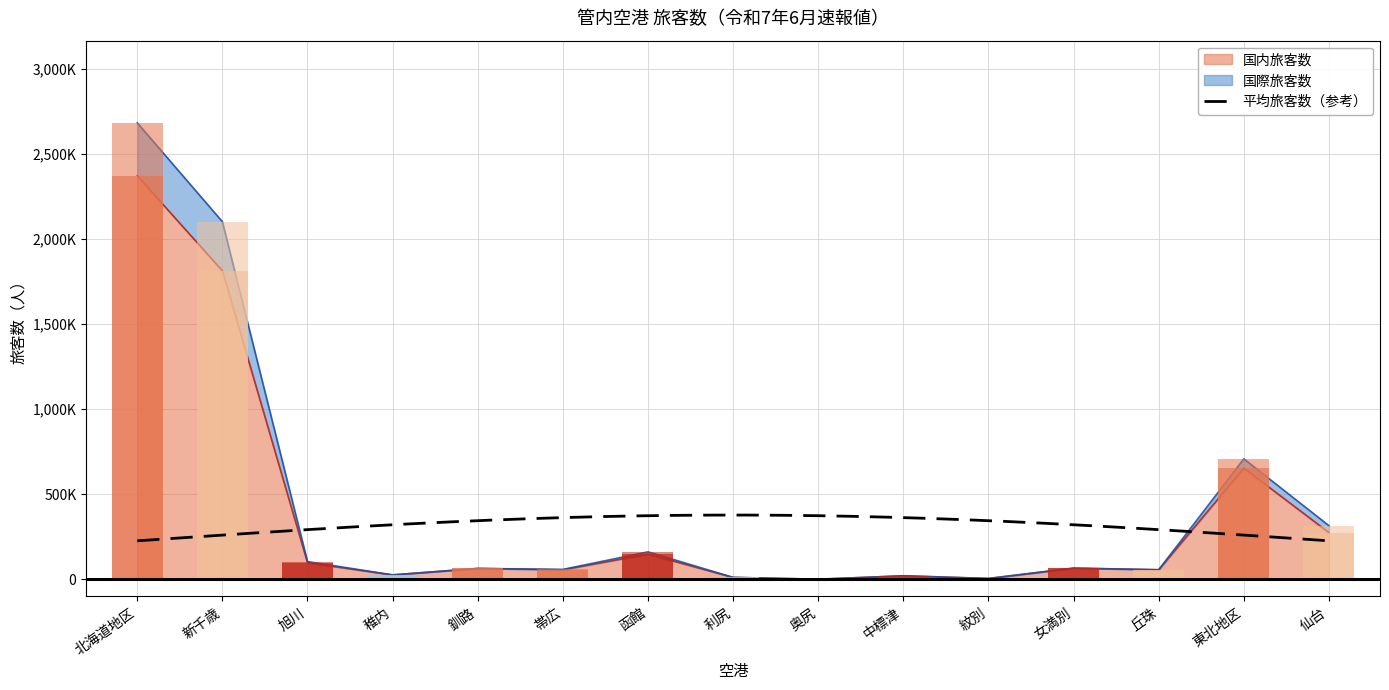

What position from the right is 東北地区?

2